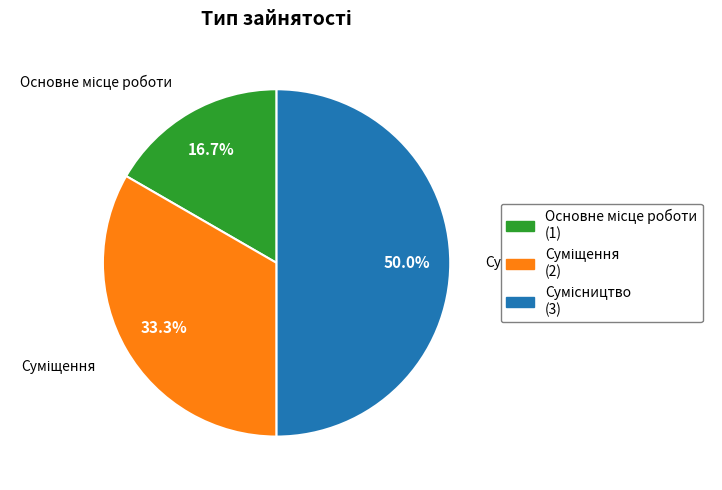

How many slices are in this pie chart?

3